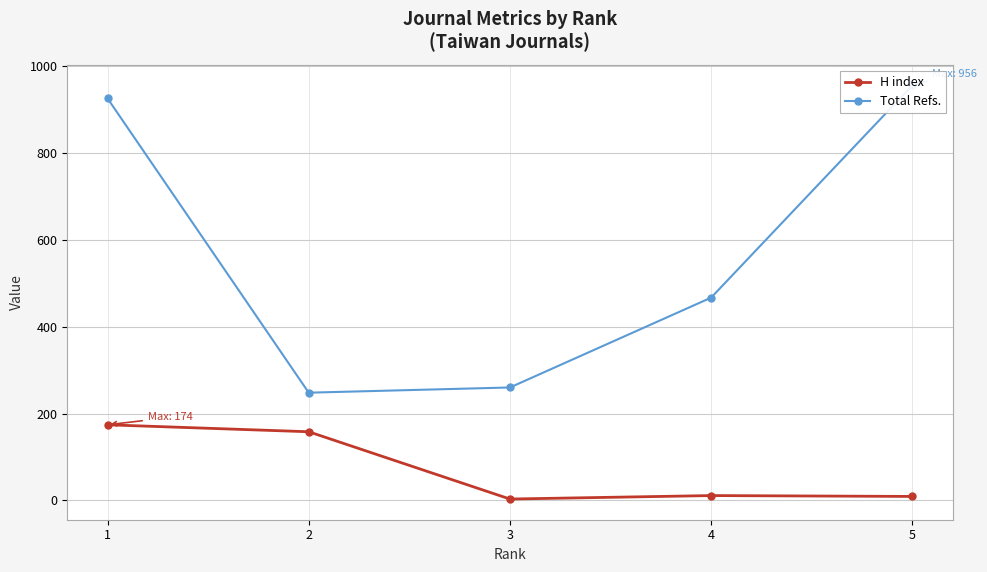

How many interior local valleys does the Total Refs. series have?

1